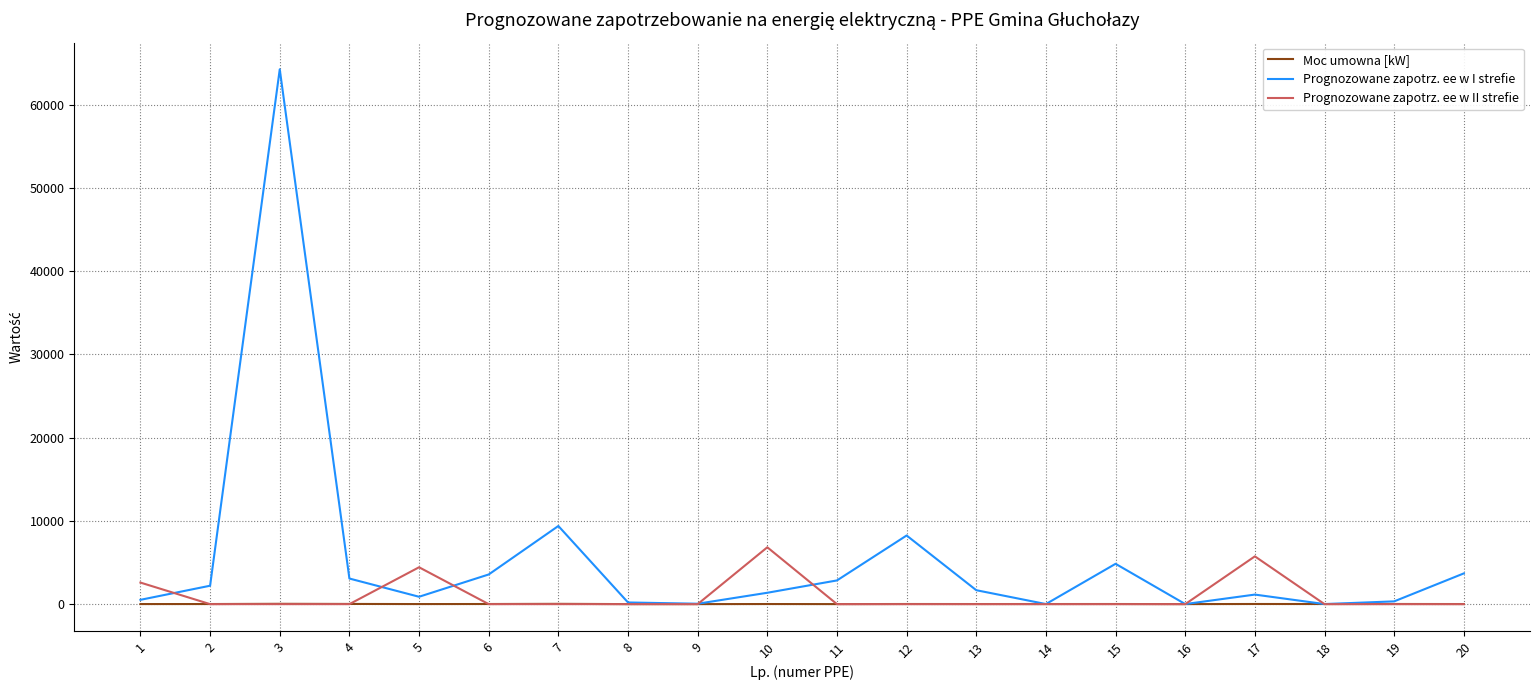

Which series has the largest total across all categories?

Prognozowane zapotrz. ee w I strefie